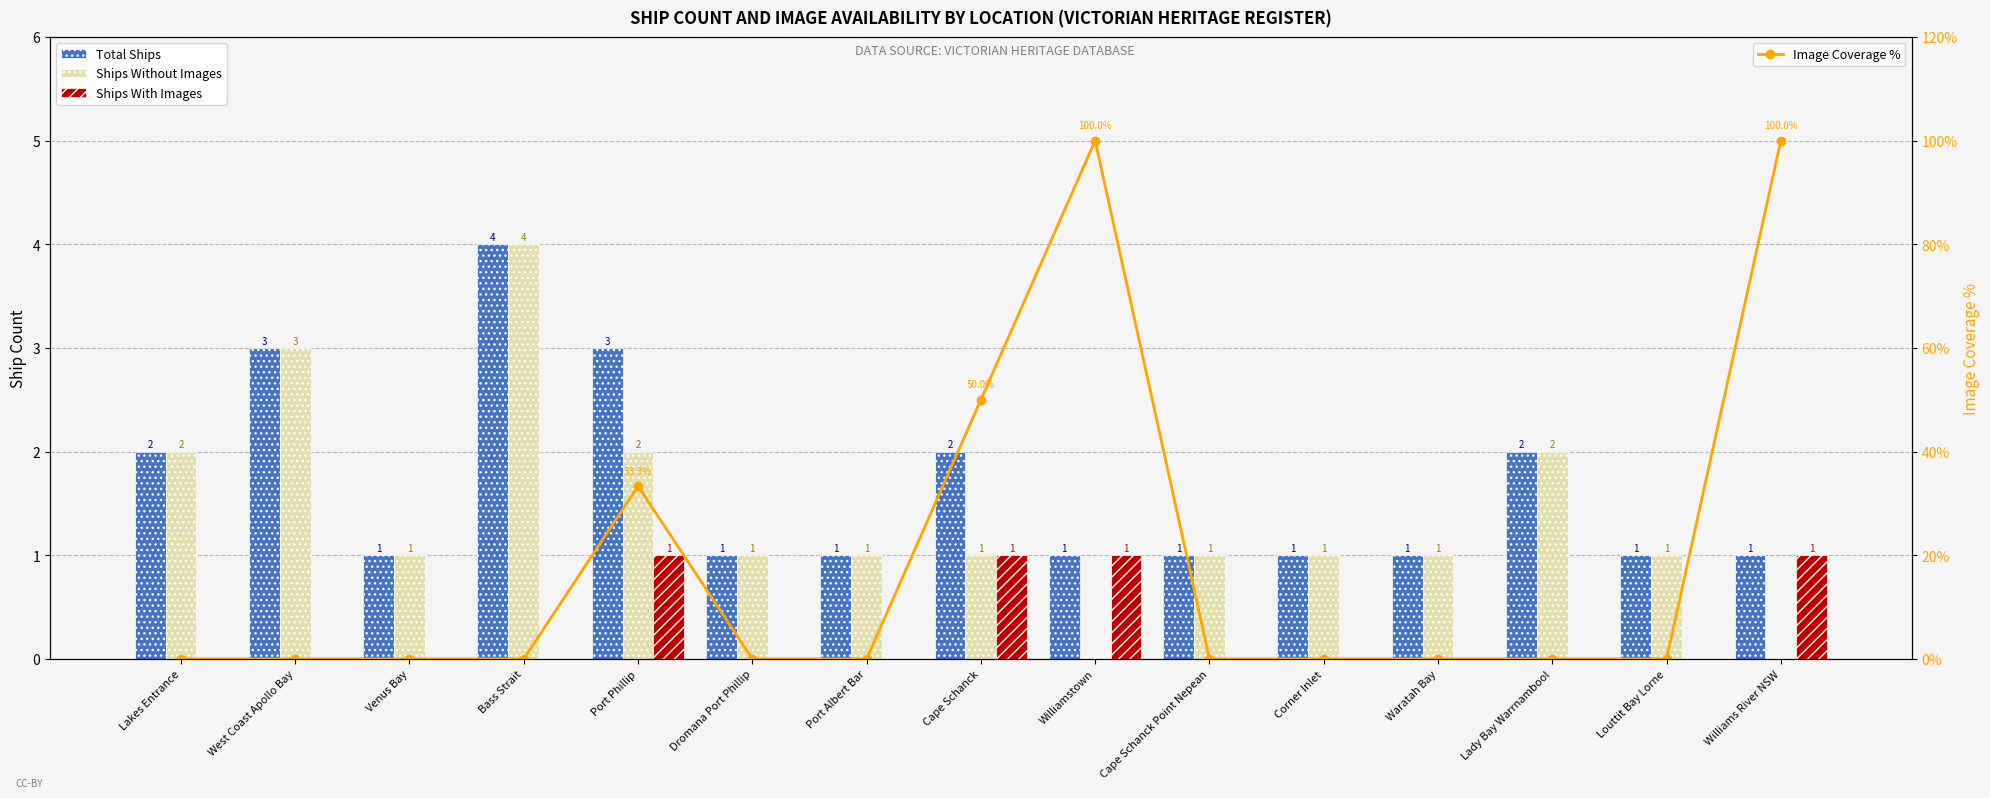

List the labels in order of Image Coverage % value, largest first.

Williamstown, Williams River NSW, Cape Schanck, Port Phillip, Lakes Entrance, West Coast Apollo Bay, Venus Bay, Bass Strait, Dromana Port Phillip, Port Albert Bar, Cape Schanck Point Nepean, Corner Inlet, Waratah Bay, Lady Bay Warrnambool, Louttit Bay Lorne